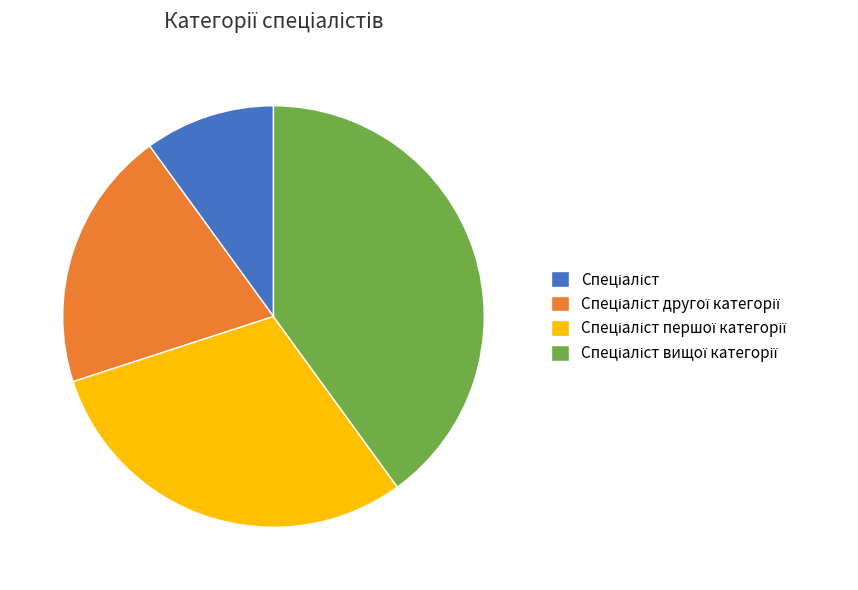

Is there a majority slice in this chart?

No